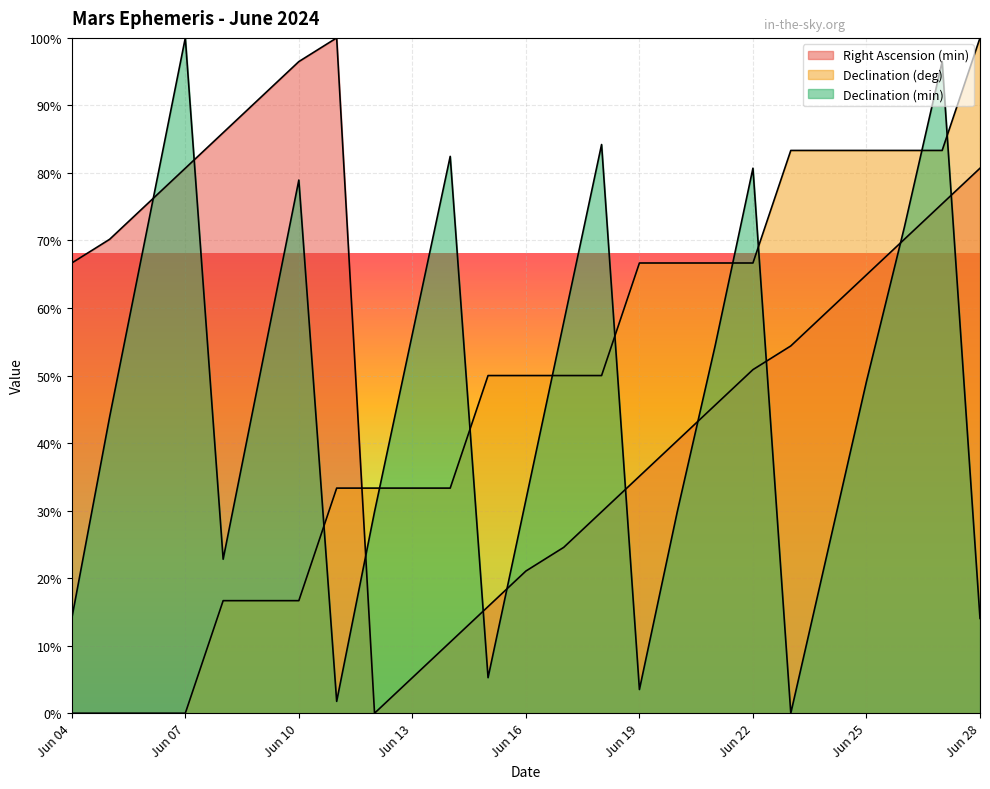

At which category is the sum across all series the highest?

Jun 27